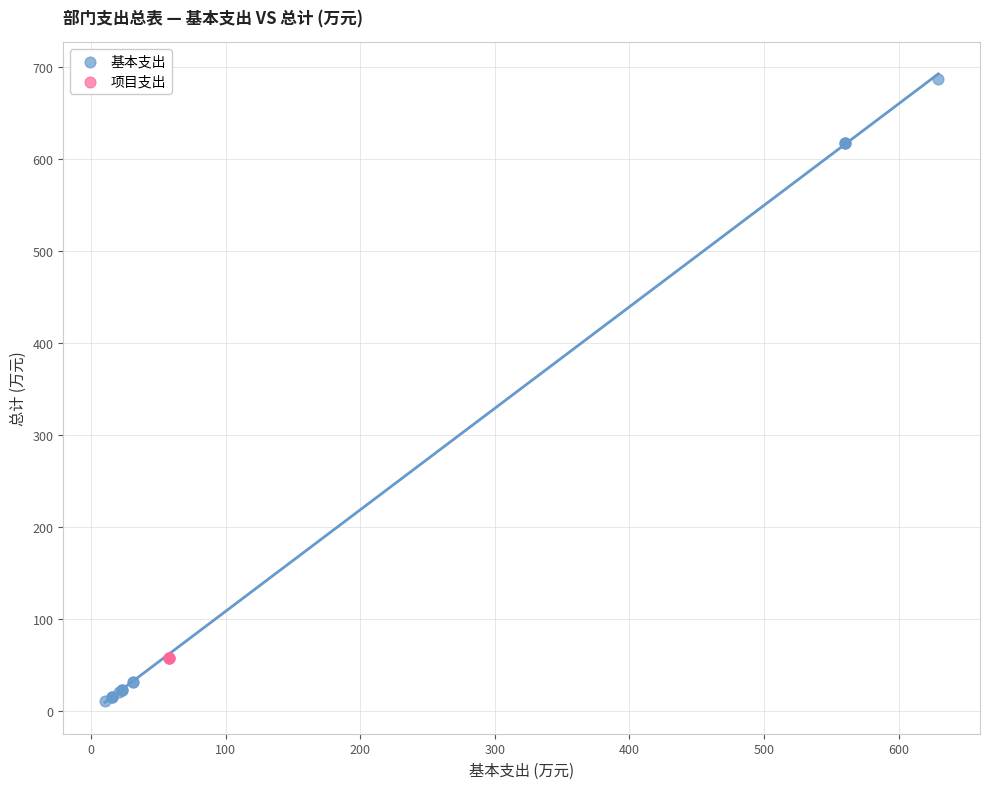

Which series contains the lowest Y value?

基本支出